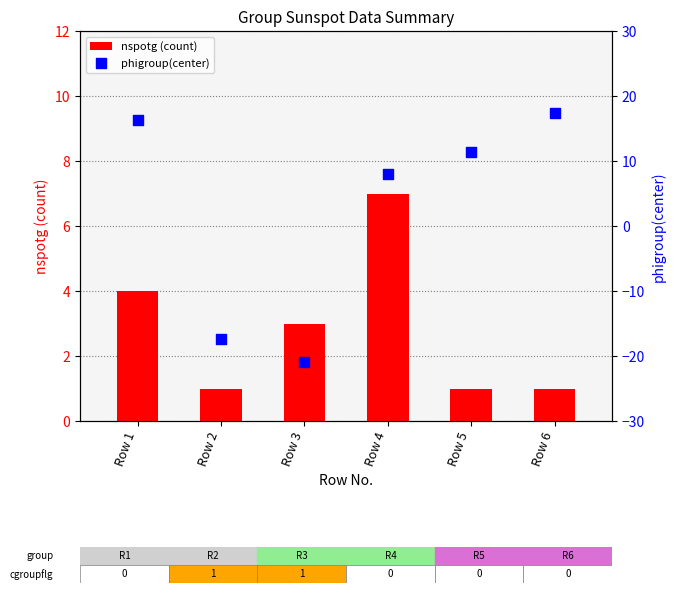

What are all the series names shown in the legend?

nspotg (count), phigroup(center)